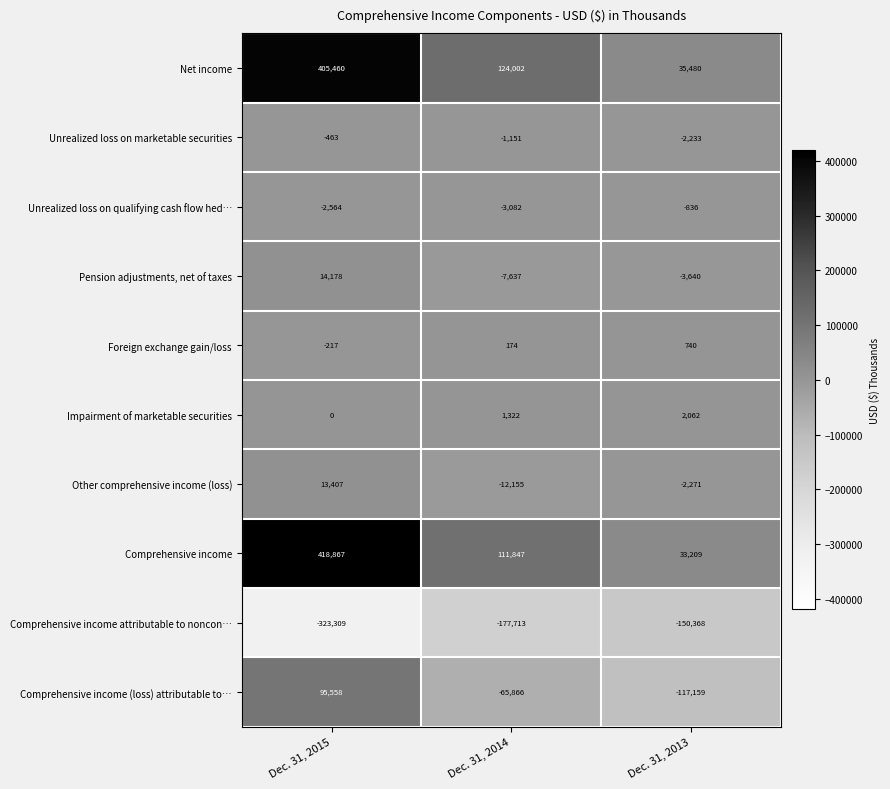

What is the sum of all Other comprehensive income (loss) values?

-1019